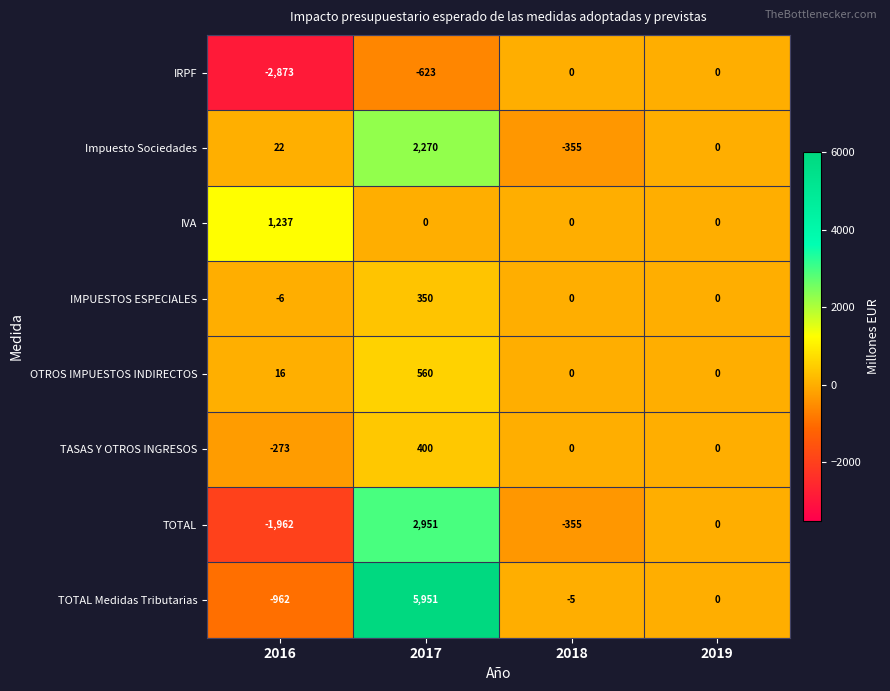

Is it true that OTROS IMPUESTOS INDIRECTOS equals 8 at 2016?

False